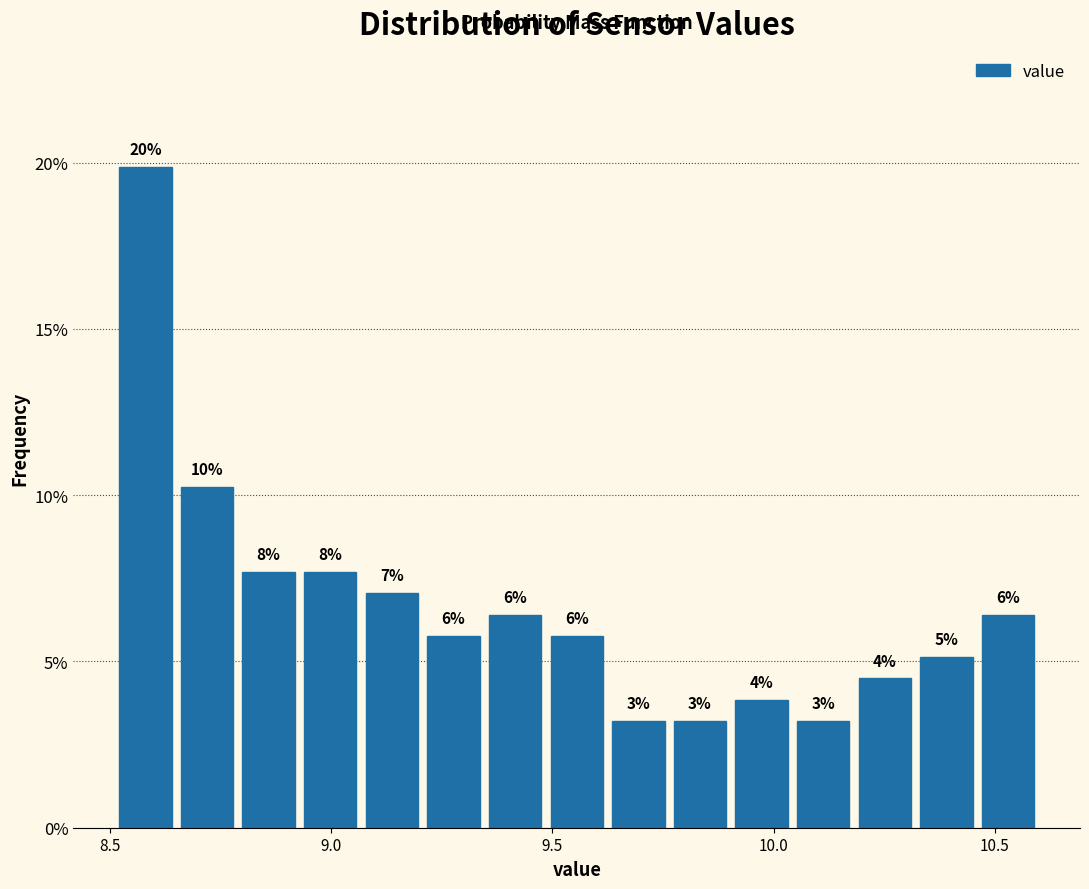

Around what value on the x-axis is the tallest bar? Give the approximate position of its centre, as read against the axis.

8.60